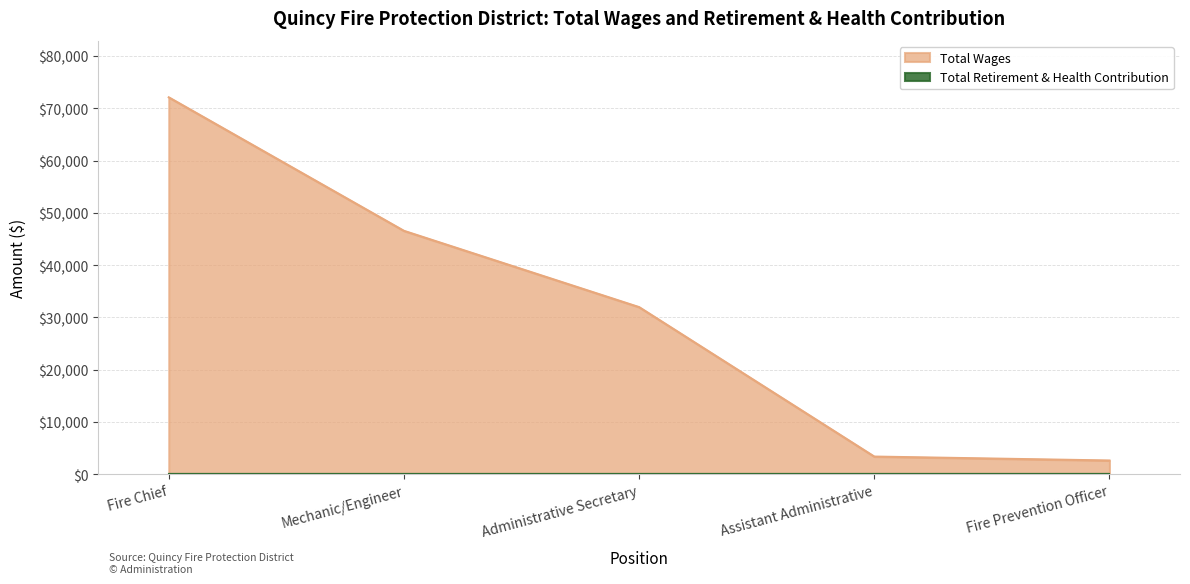

Reading left to right, extract all data points from this chart.

Fire Chief=72103	Mechanic/Engineer=46572	Administrative Secretary=31983	Assistant Administrative=3401	Fire Prevention Officer=2650